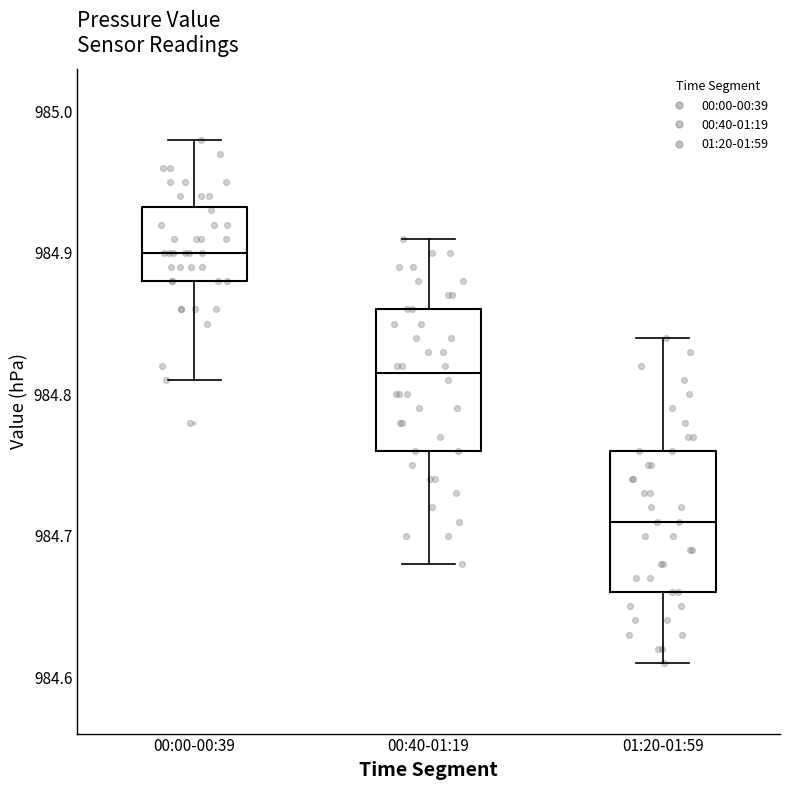

Reading left to right, transcribe this box plot: for each box, give where its median line is, the range the box spans, and where its two whiskers end, as read against the y-axis. The values are not printed on the chart, so give them approximately, as read against the axis.

00:00-00:39: median 984.90, box 984.88 to 984.93, whiskers 984.81 to 984.98
00:40-01:19: median 984.82, box 984.76 to 984.86, whiskers 984.68 to 984.91
01:20-01:59: median 984.71, box 984.66 to 984.76, whiskers 984.61 to 984.84